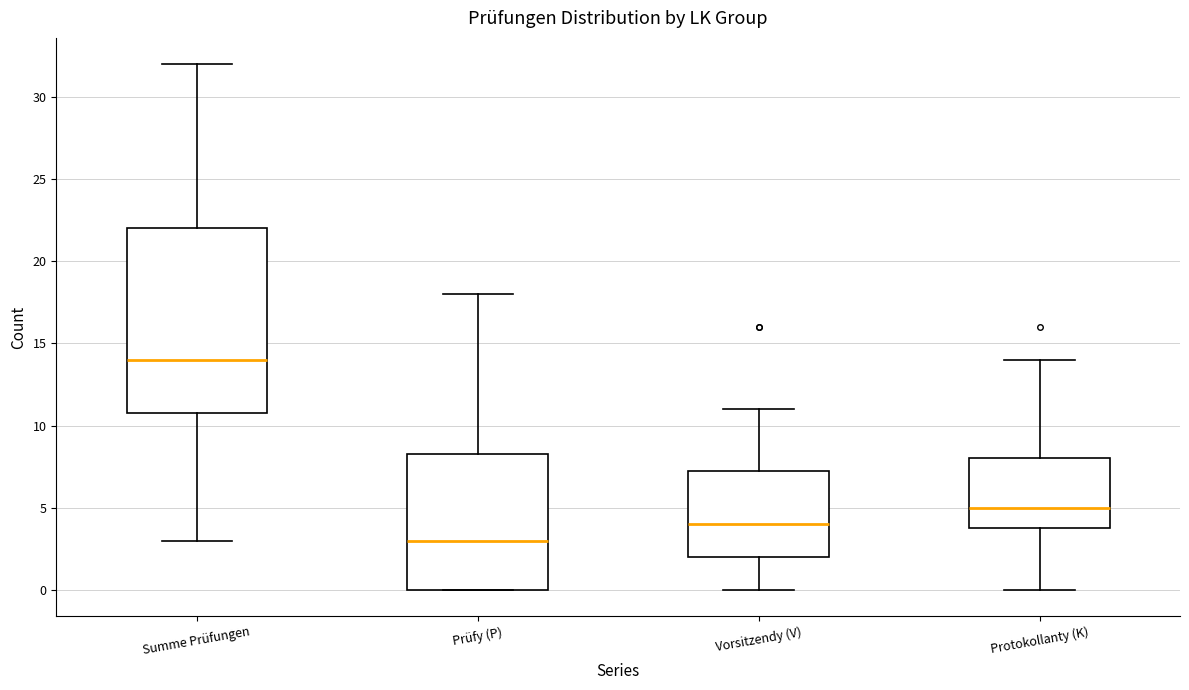

Where is the upper edge of the box for Summe Prüfungen on the y-axis? The values are not printed on the chart, so give them approximately, as read against the axis.

22.0